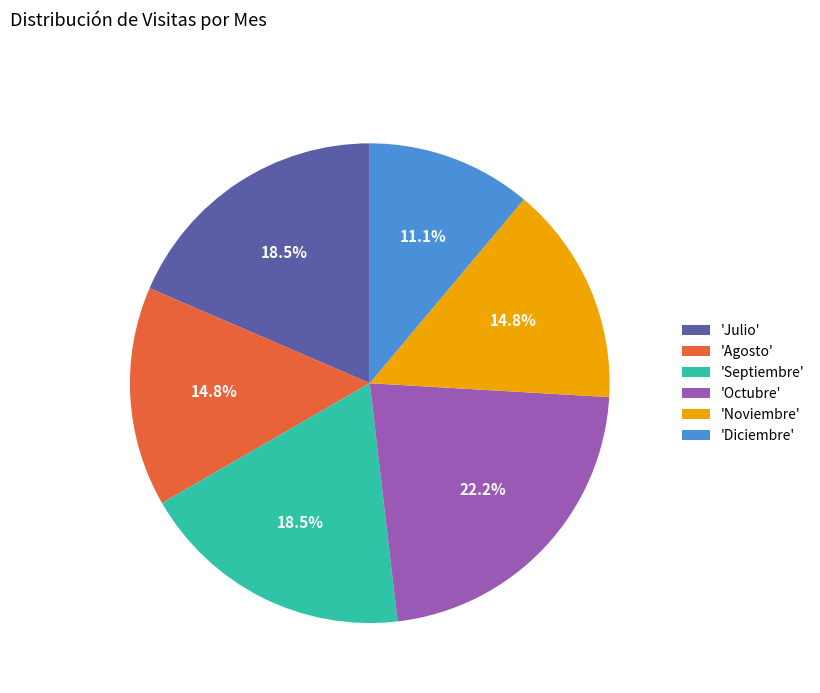

What is the largest slice in the pie chart?

'Octubre'